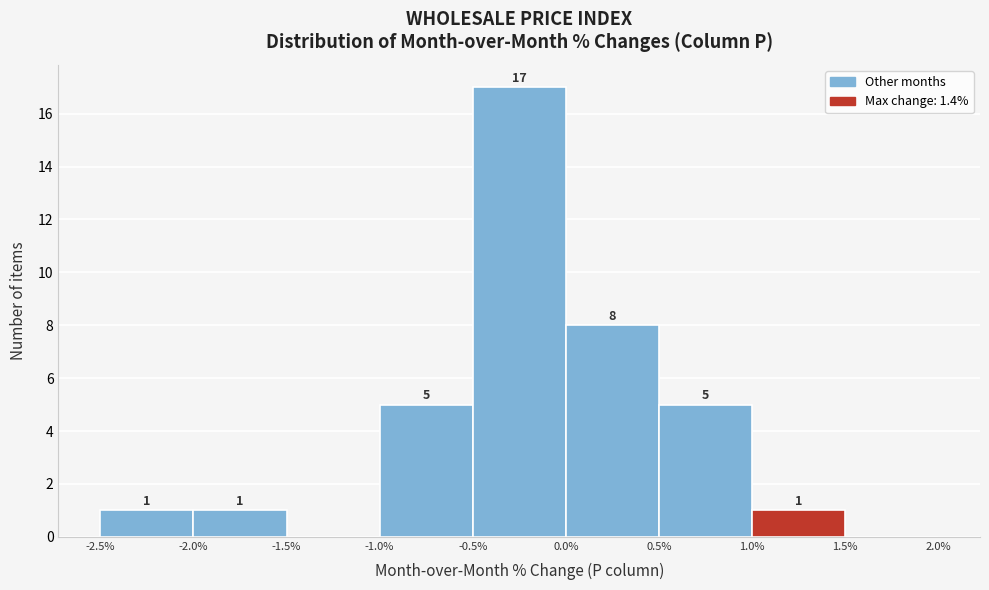

Which range on the x-axis has the tallest bar?

-0.5% to 0.0%